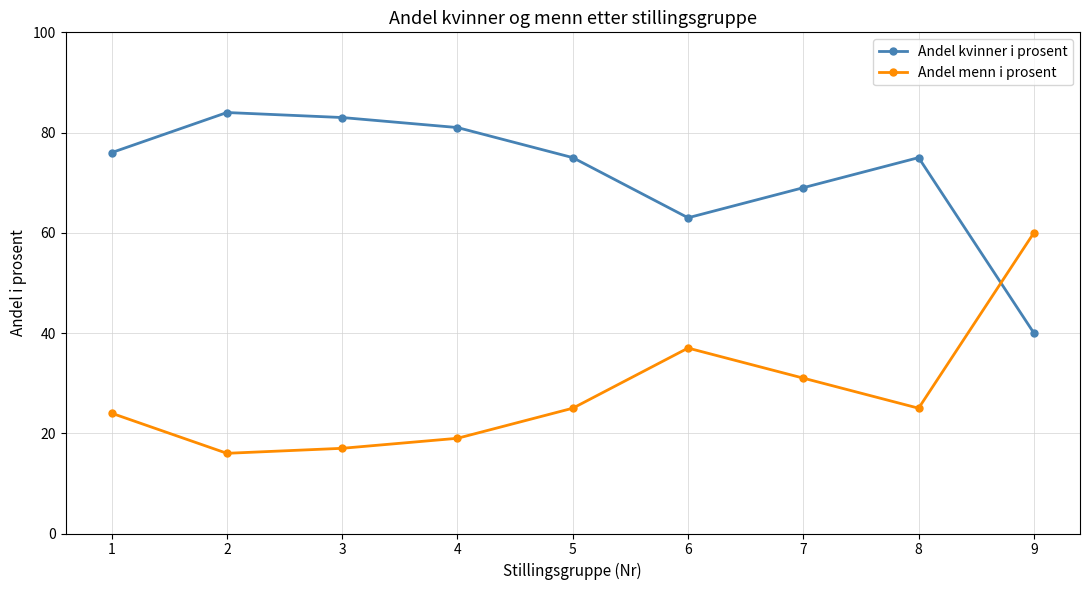

What is the sum of all Andel kvinner i prosent values?

646